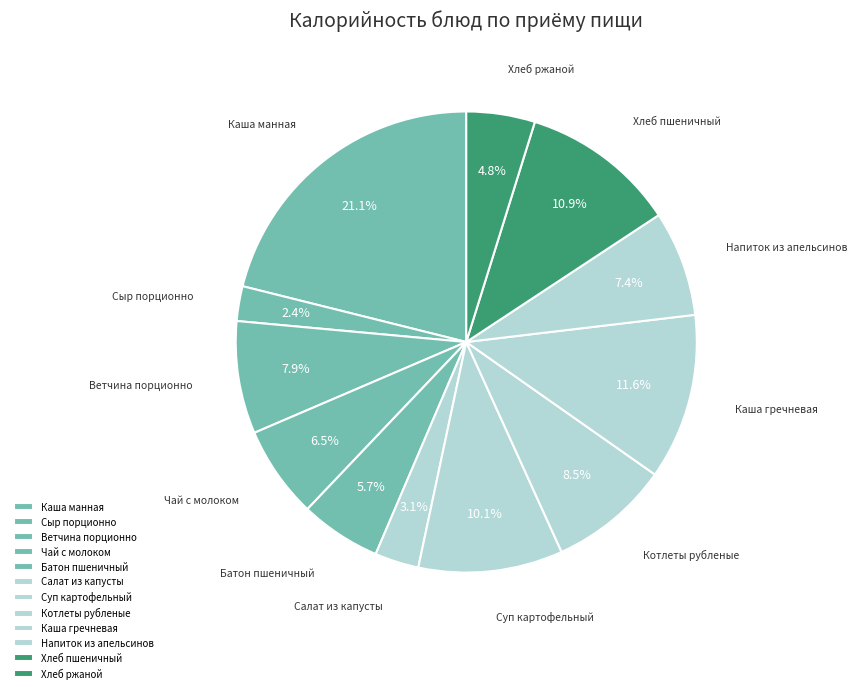

Do Салат из капусты and Хлеб пшеничный together represent more than half of the pie?

No